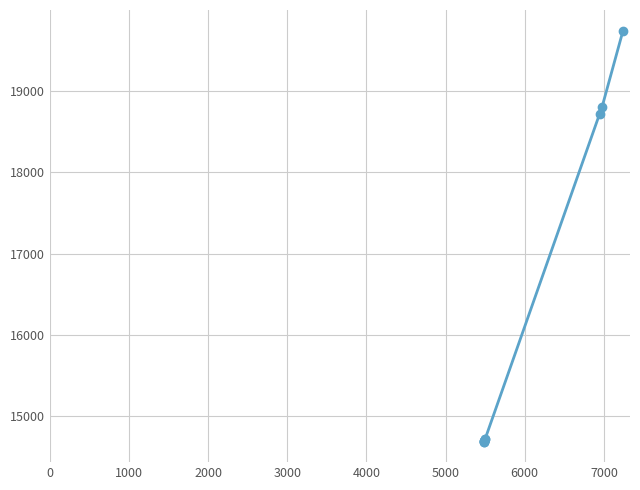

What is the maximum value shown in the chart?

19740